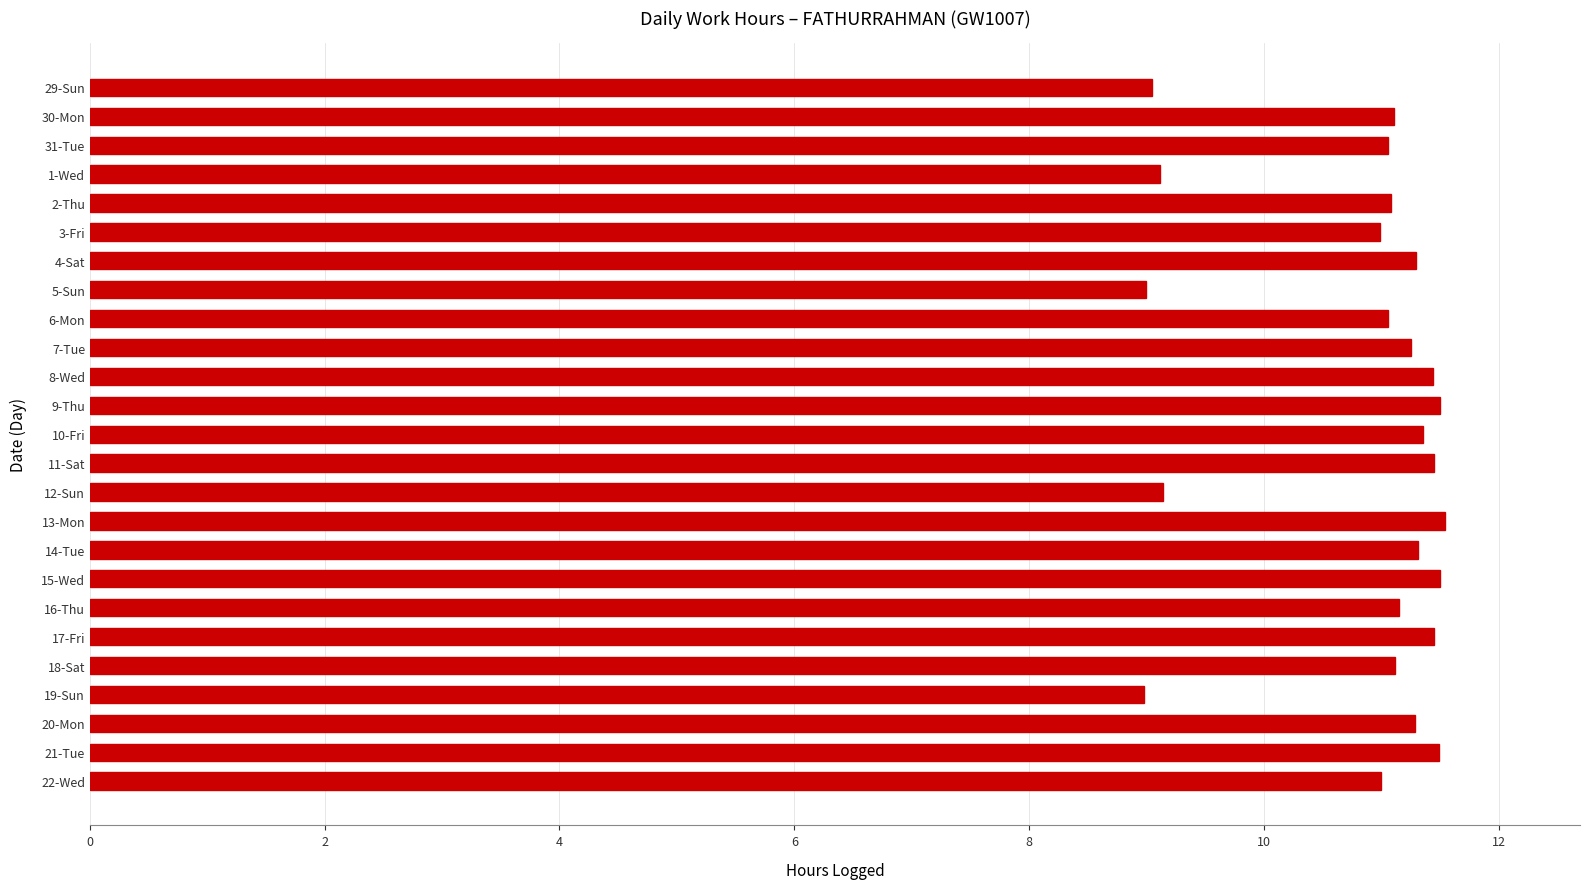

What is the smallest value displayed?

9.0